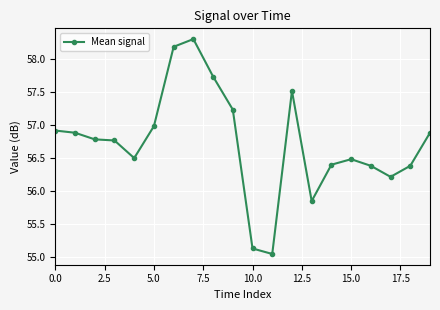

How many data points are above 56?

17